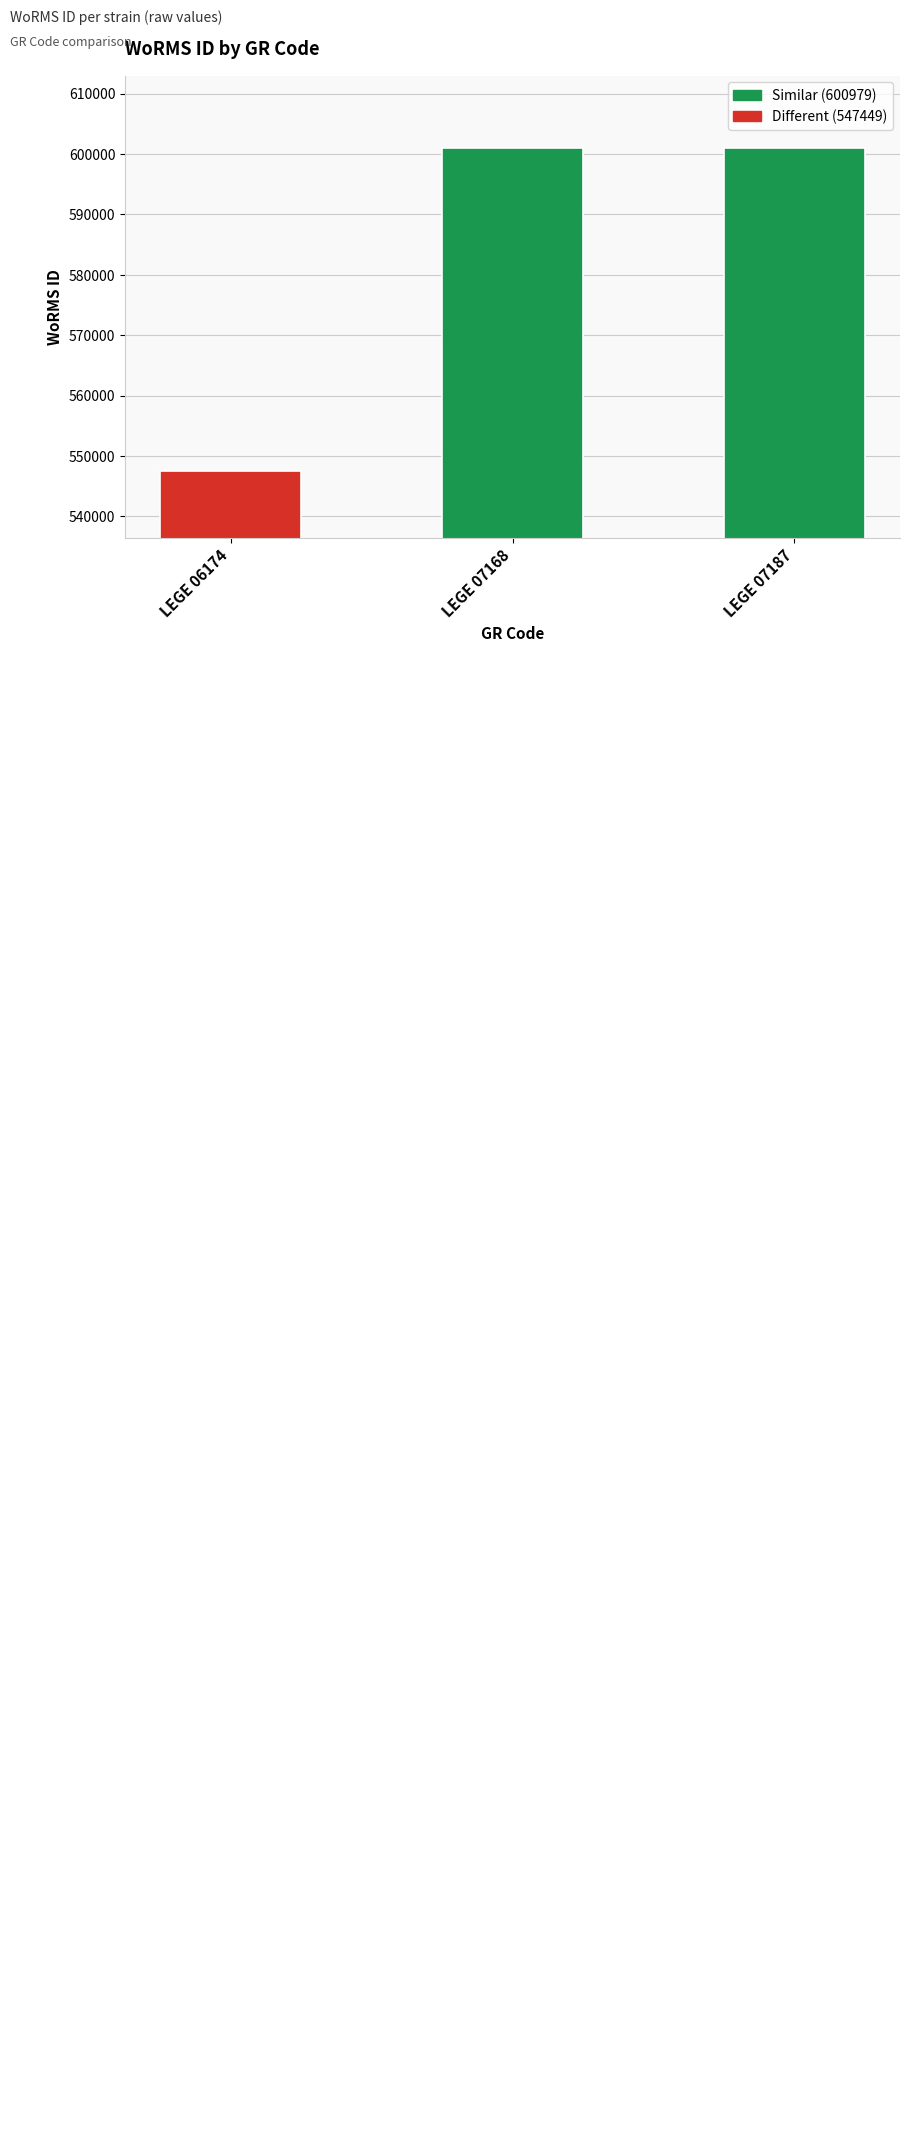

What is the greatest value displayed?

600979